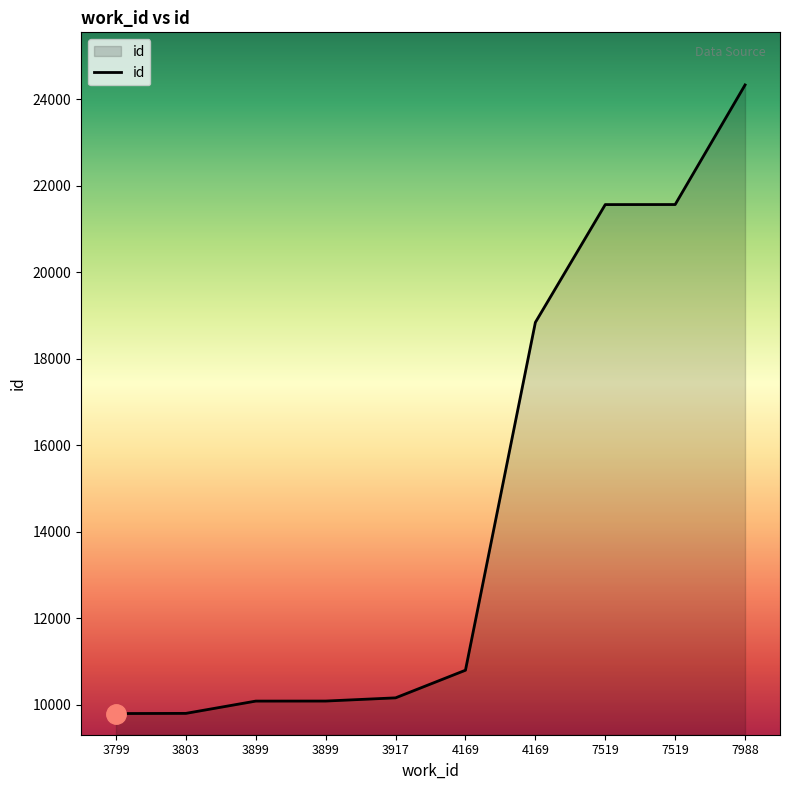

Where does the data first go above 10796?

4169